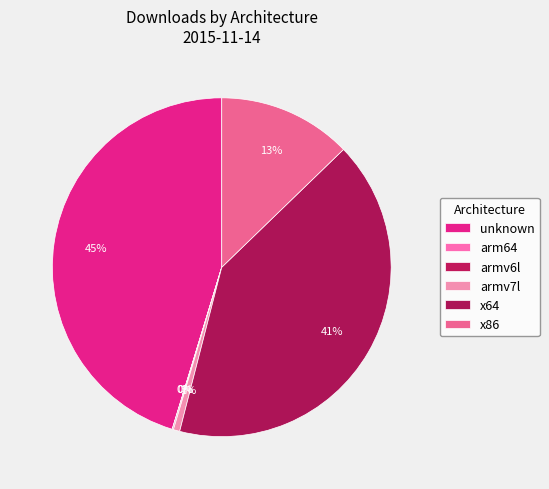

Which category has the smallest portion of the pie?

arm64